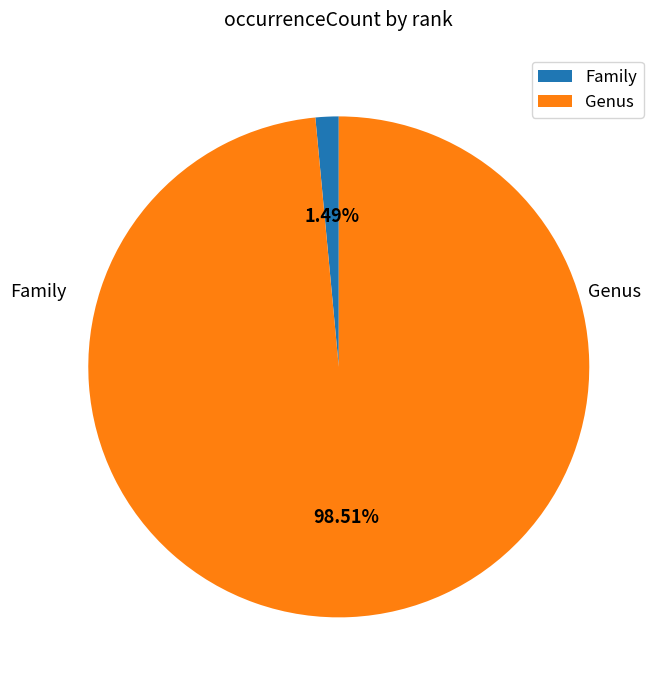

Is there any slice that represents more than half of the pie?

Yes